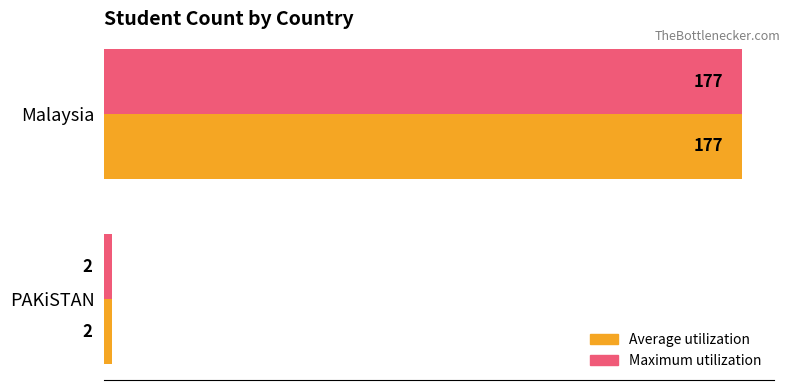

What is the greatest value displayed?

177